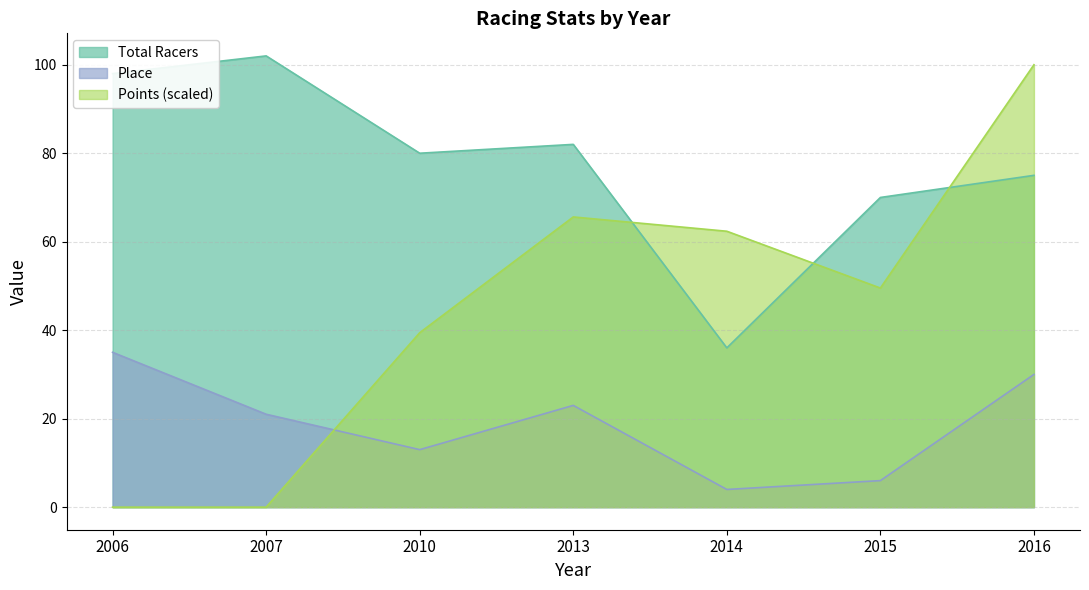

Reading right to left, transcribe all the data shown in this chart.

Total Racers: 2016=75.0	2015=70.0	2014=36.0	2013=82.0	2010=80.0	2007=102.0	2006=98.0
Place: 2016=30.0	2015=6.0	2014=4.0	2013=23.0	2010=13.0	2007=21.0	2006=35.0
Points: 2016=100.0	2015=49.5	2014=62.4	2013=65.6	2010=39.4	2007=0.0	2006=0.0